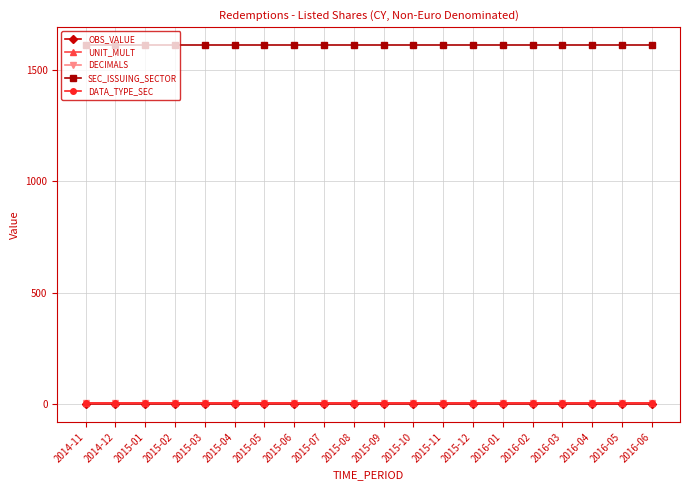

Which category has the highest value in the UNIT_MULT series?

2014-11